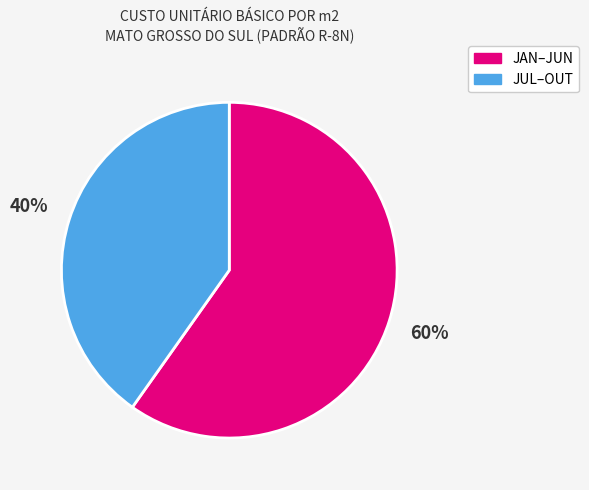

Is there any slice that represents more than half of the pie?

Yes